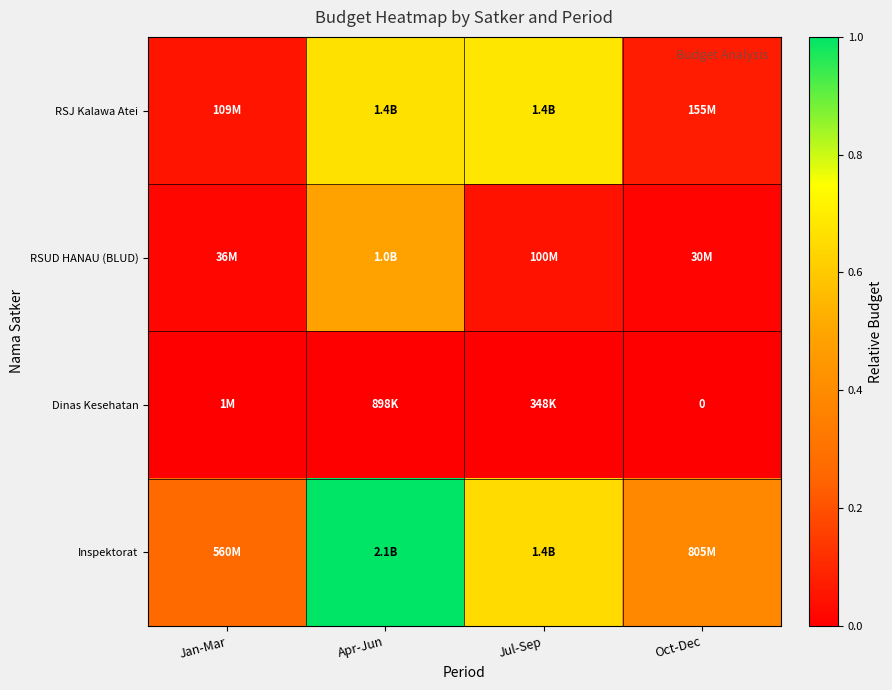

List the series in order of their peak value, highest first.

Inspektorat, RSJ Kalawa Atei, RSUD HANAU (BLUD), Dinas Kesehatan